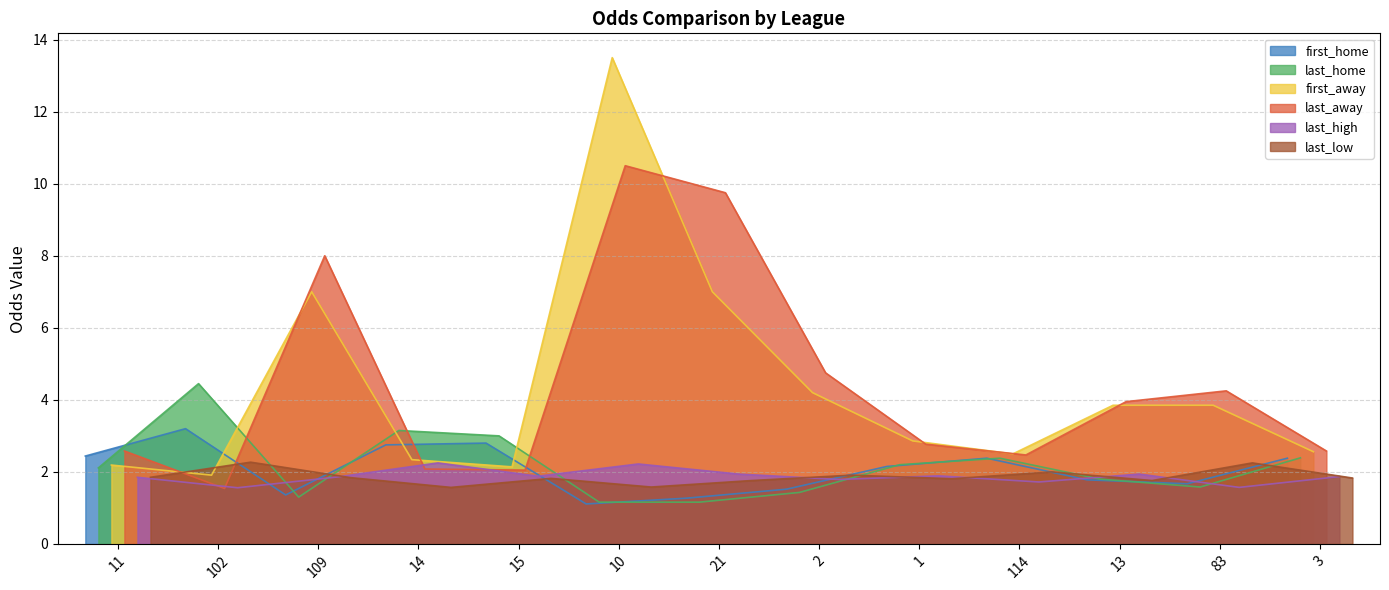

At which category does last_home reach its first local valley?

109